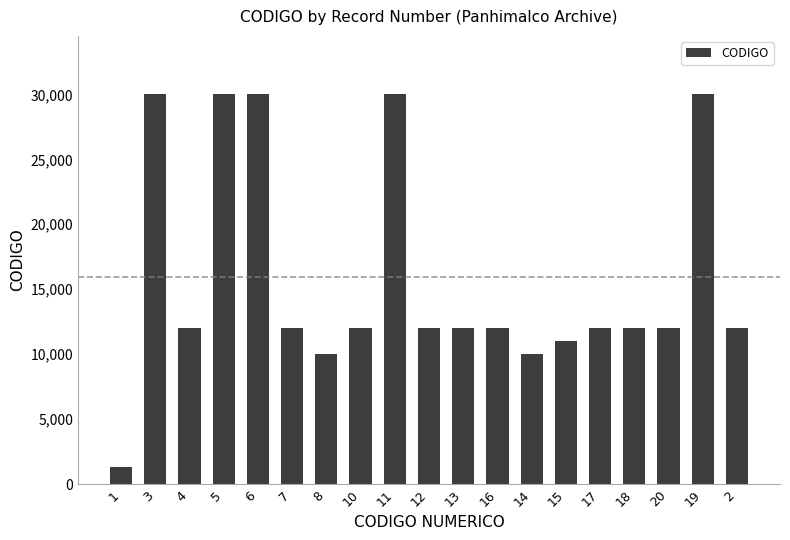

How many values are below 12000?

4